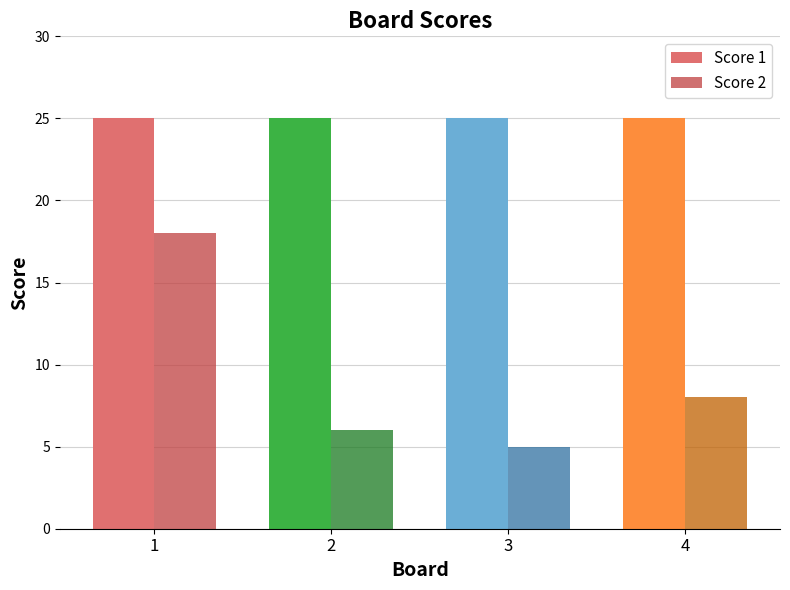

What is the highest value of the Score 1 series?

25